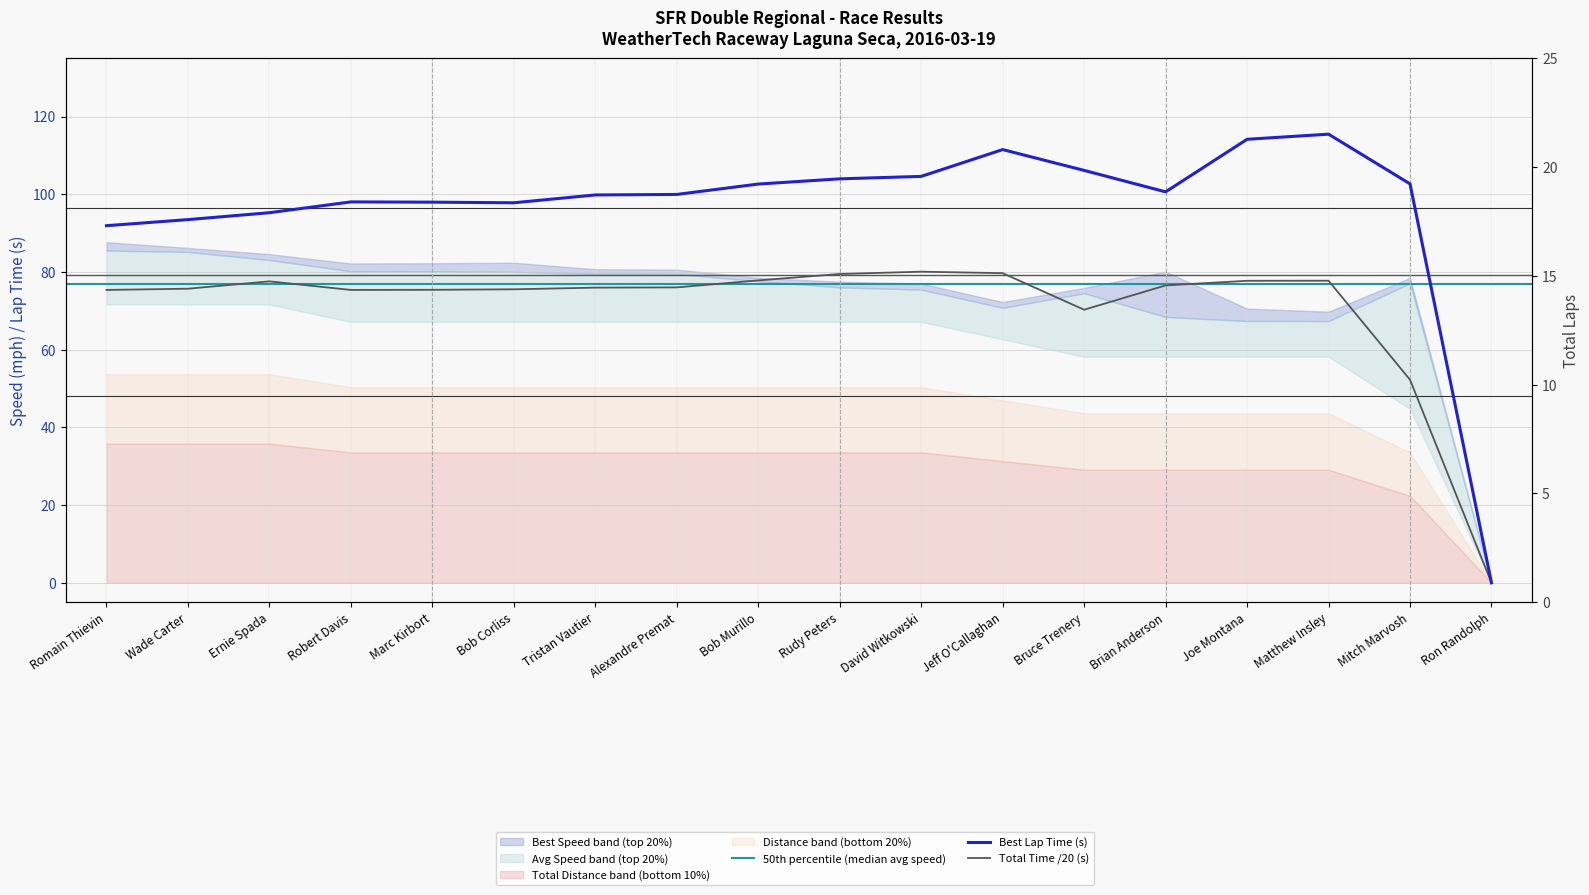

How many lines are shown in the chart?

3